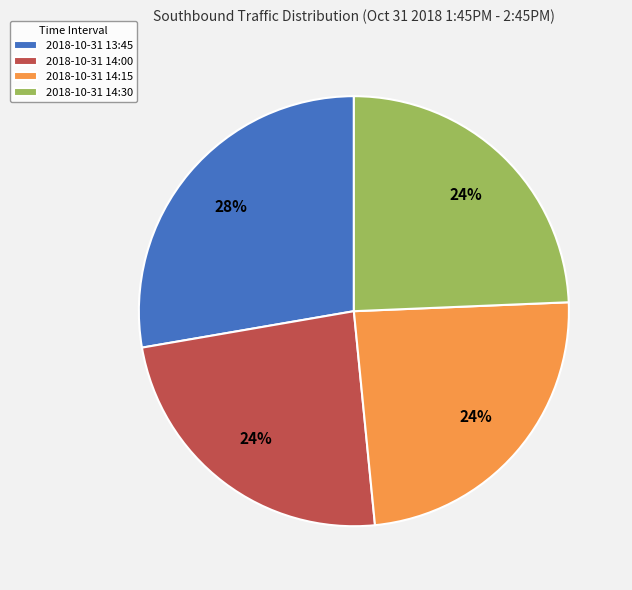

To the nearest percent, what portion does 2018-10-31 14:30 represent?

24%